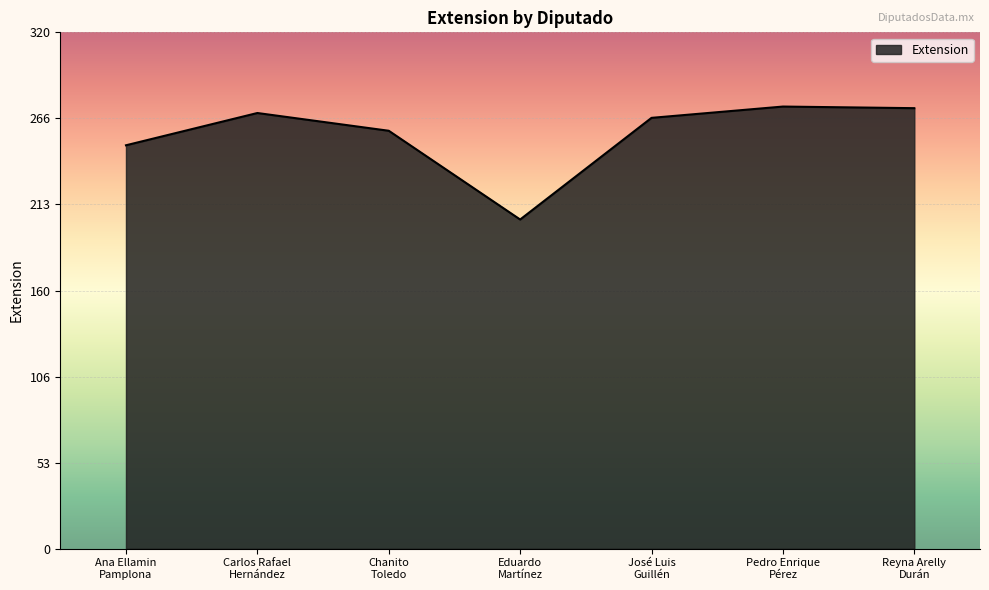

True or false: there are more than 2 points higher than both neighbors.

False